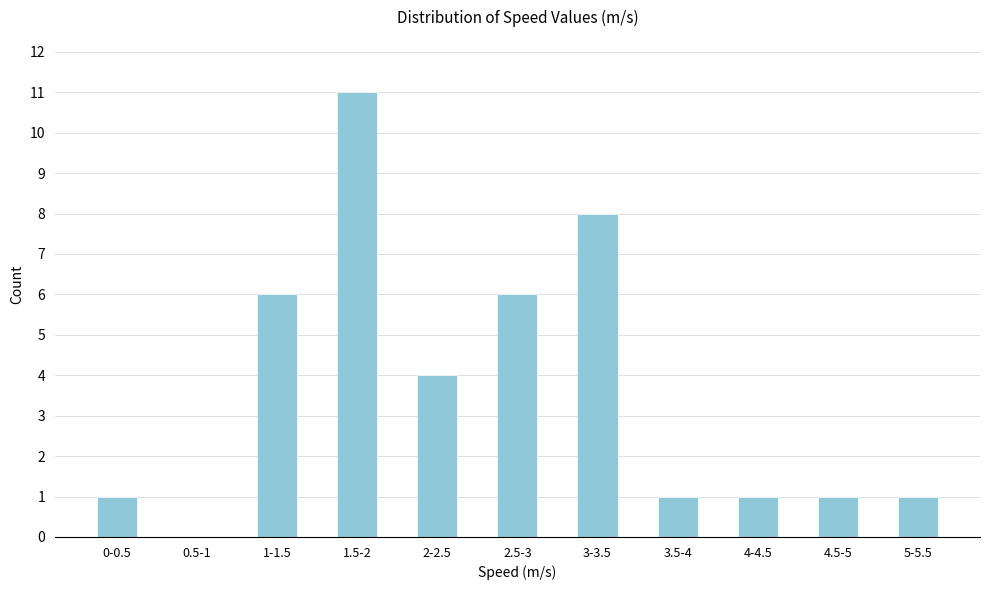

What is the maximum value shown in the chart?

11